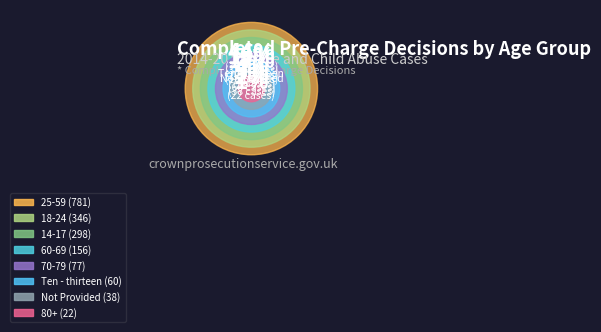

To the nearest percent, what is the average slice percentage?

12%